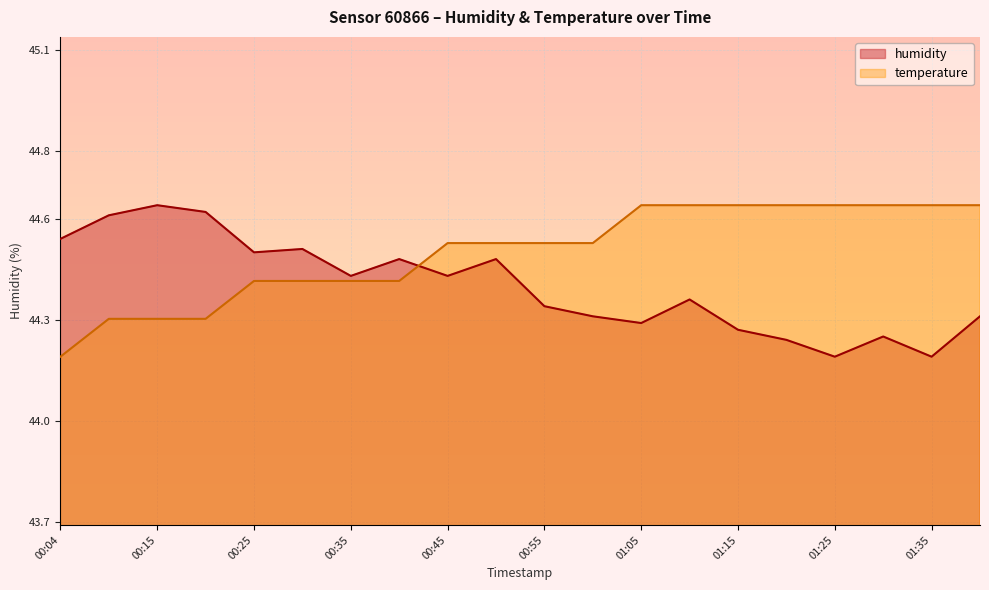

How many lines are shown in the chart?

2